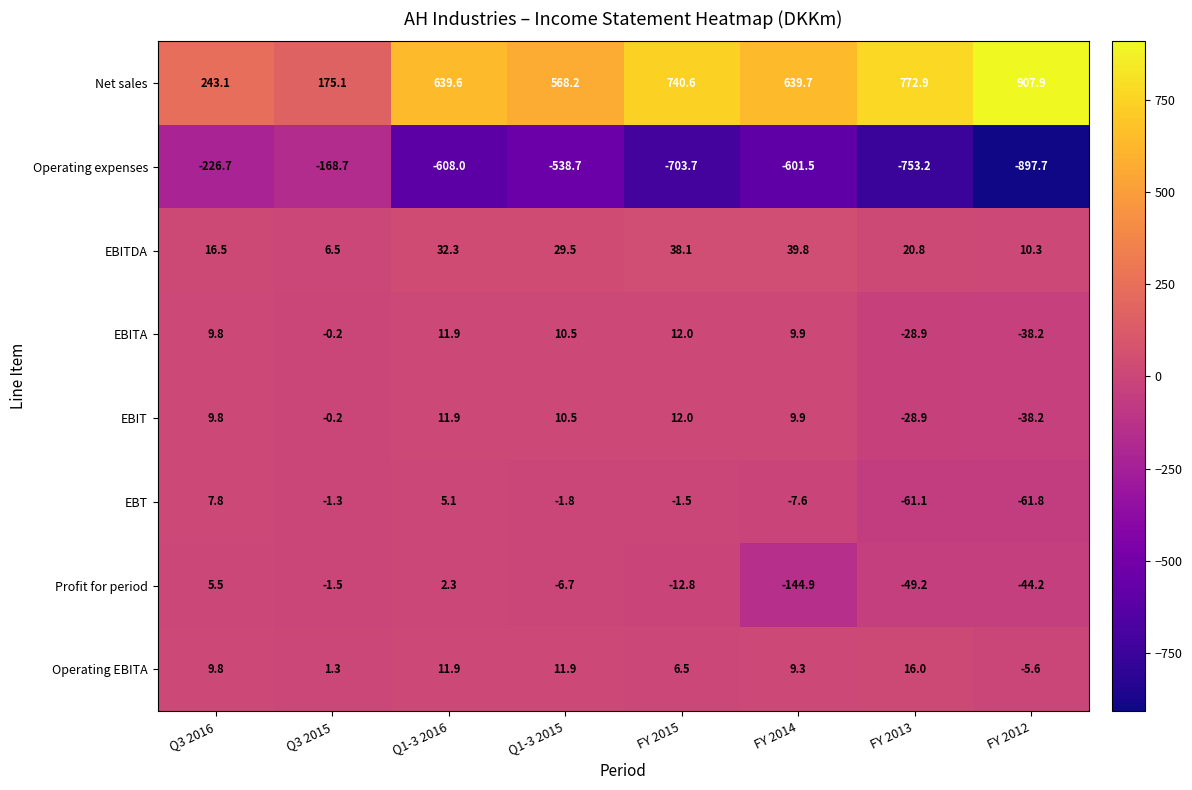

Which label corresponds to the largest value in the chart?

FY 2012